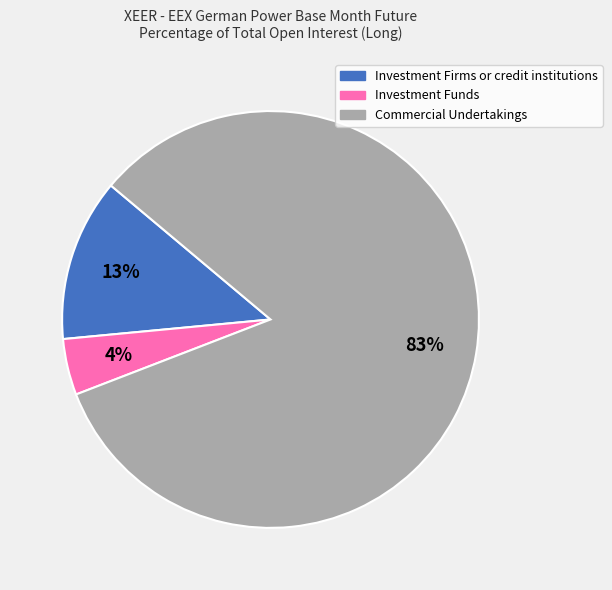

What percentage is the Investment Firms or credit institutions slice, to the nearest percent?

13%